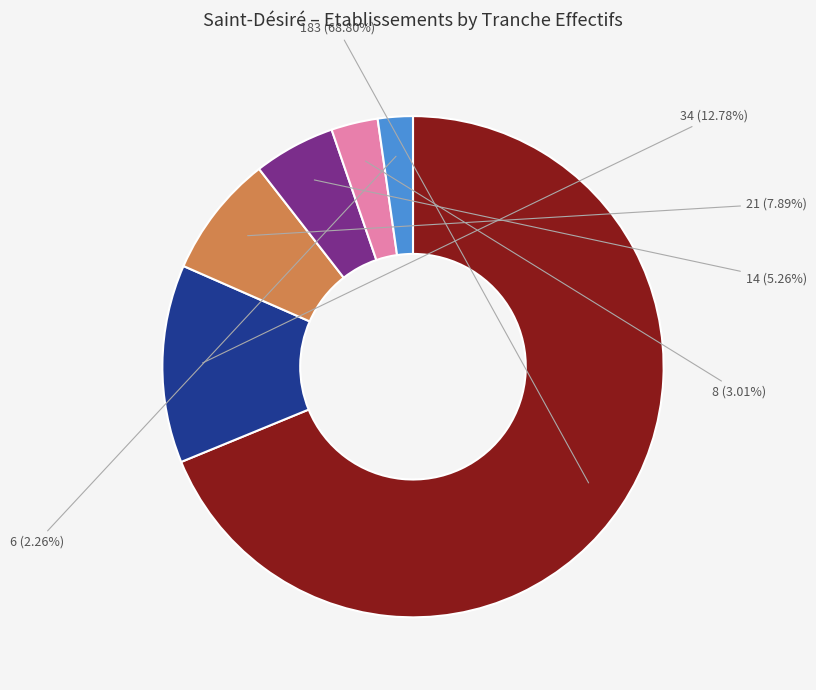

Is there any slice that represents more than half of the pie?

Yes